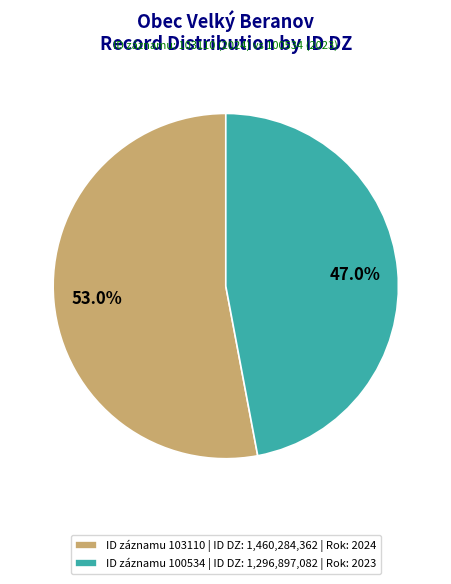

Rank the categories by value from highest to lowest.

ID záznamu 103110 | ID DZ: 1,460,284,362 | Rok: 2024, ID záznamu 100534 | ID DZ: 1,296,897,082 | Rok: 2023